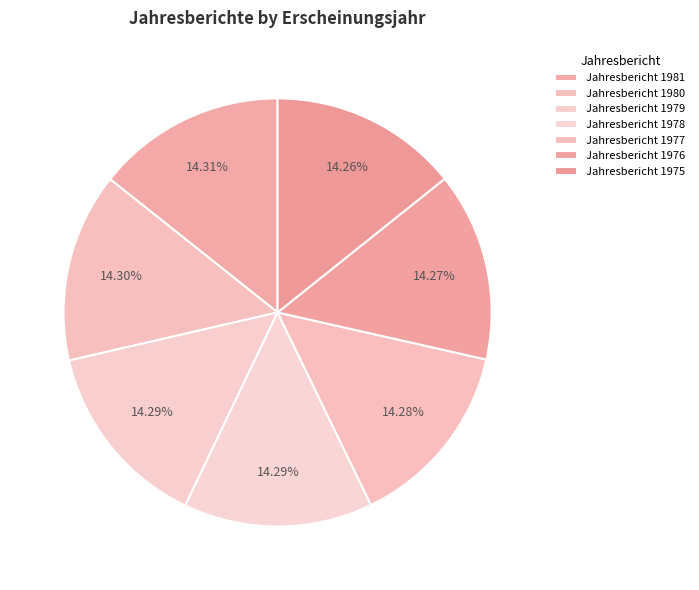

Does Jahresbericht 1979 account for over 50% of the chart?

No